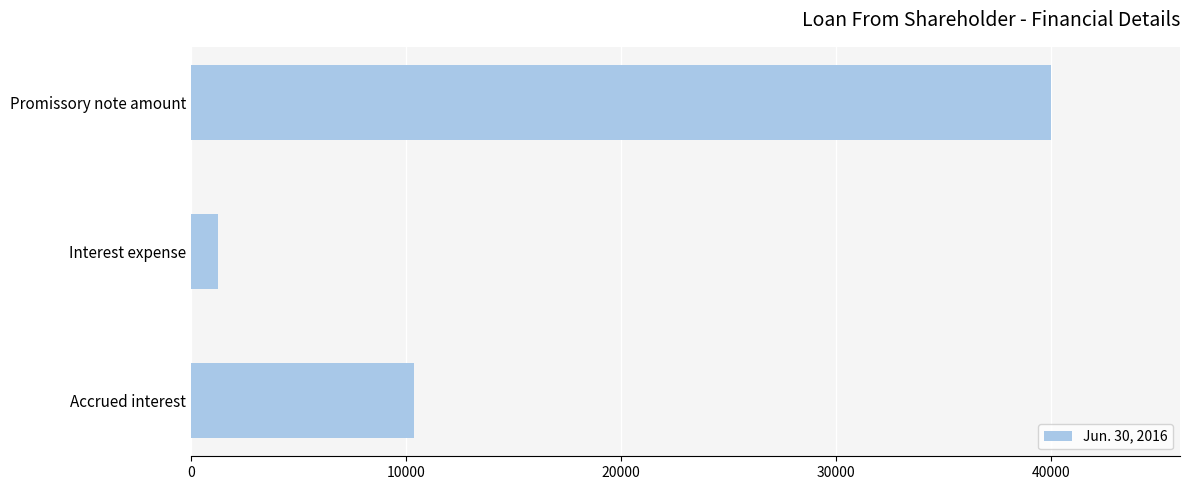

What is the average value?

17197